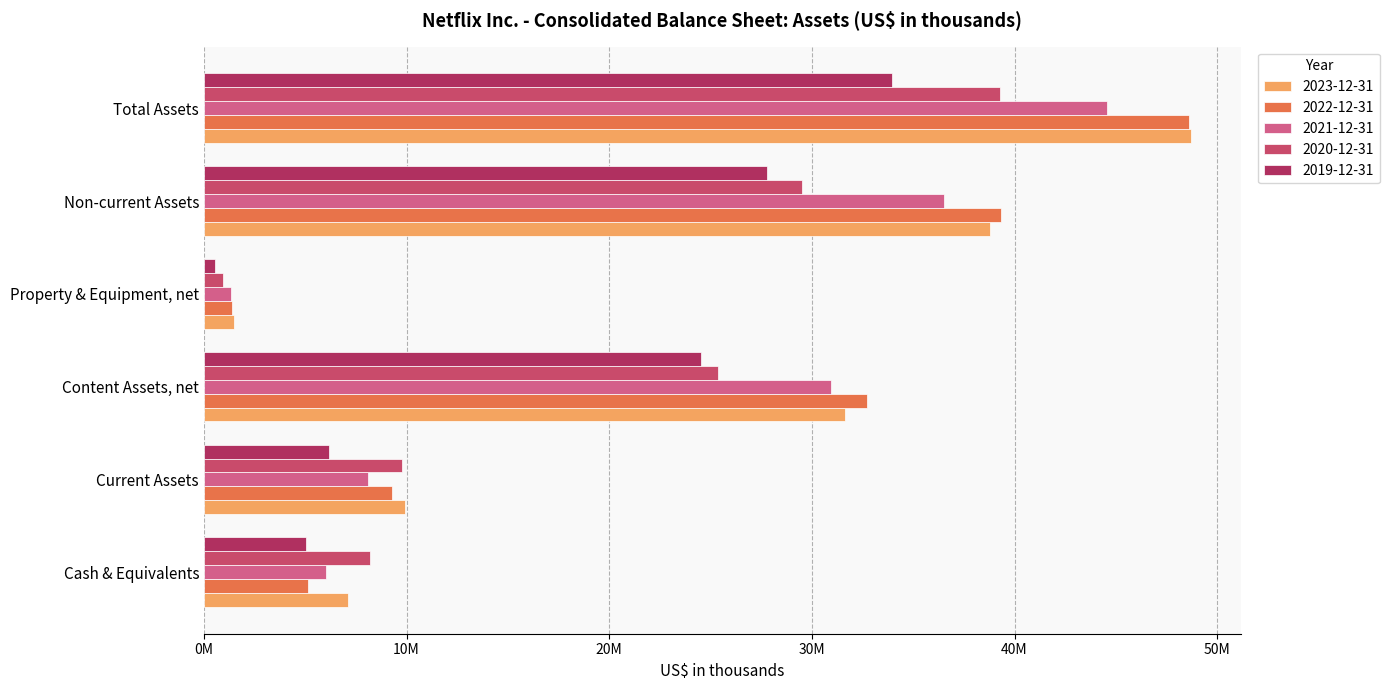

What is the smallest value displayed?

565221